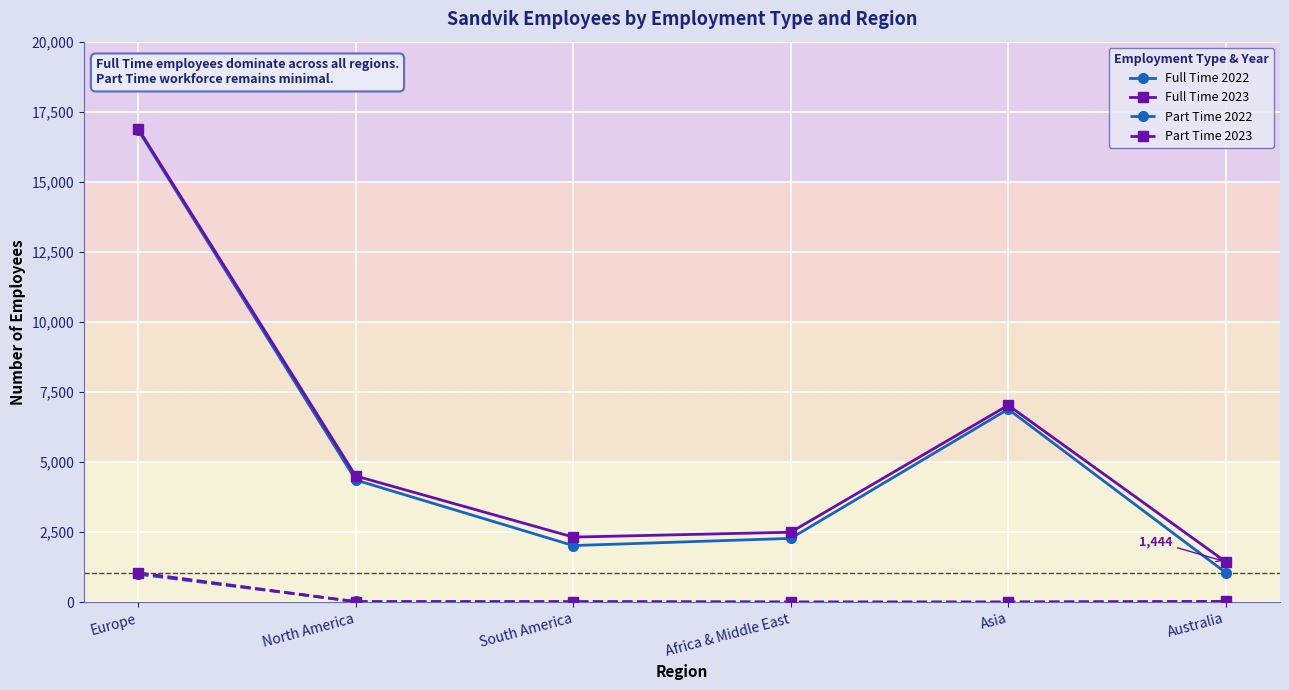

Which series has the largest range (max minus min)?

Full Time 2022